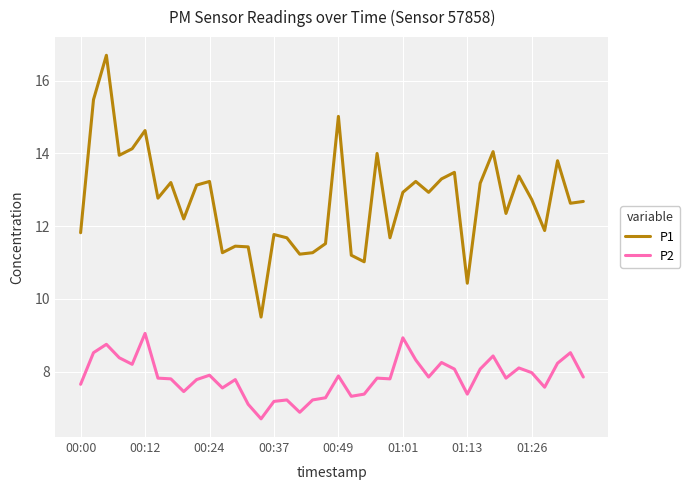

Which series has the largest range (max minus min)?

P1